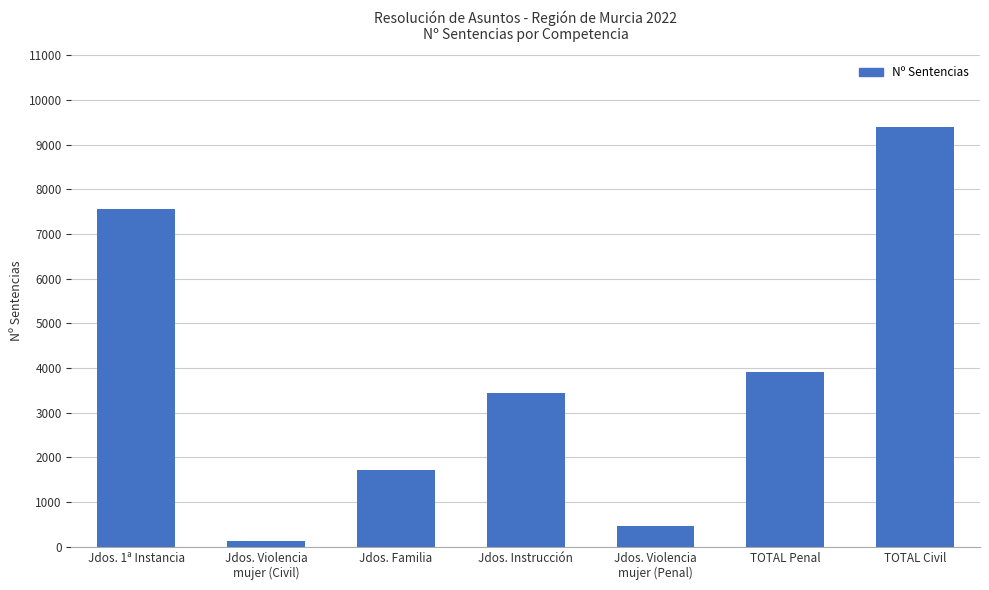

The value at TOTAL Penal is 3905. True or false?

True